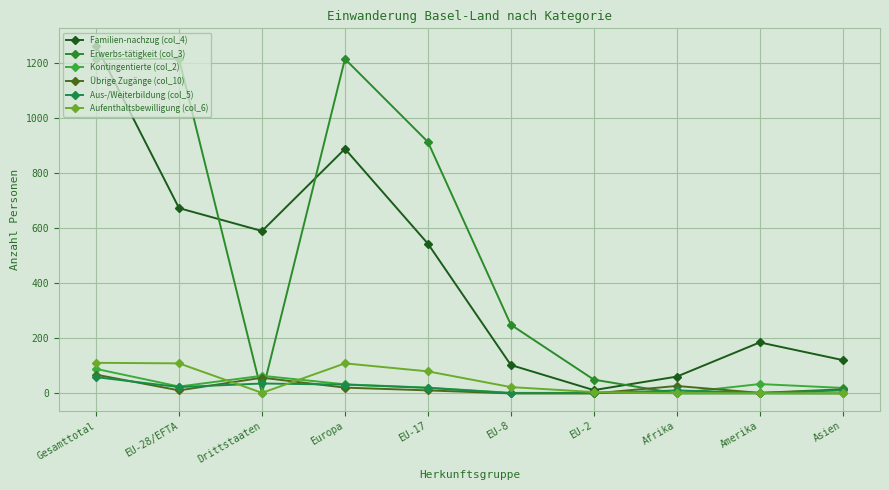

What is the difference between the highest and lowest values at EU-28/EFTA?

1202